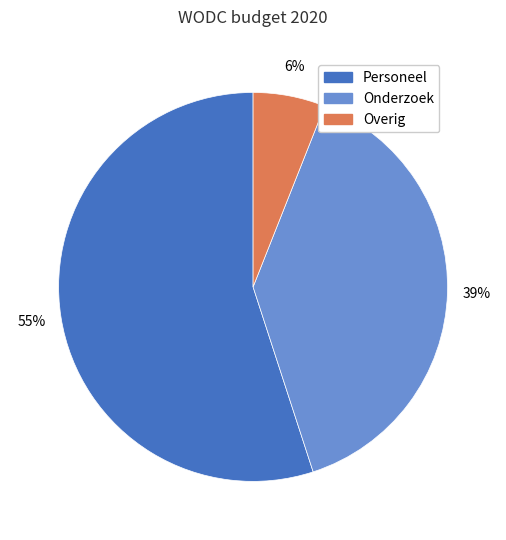

To the nearest percent, what is the difference between the Onderzoek and Overig slice percentages?

33%